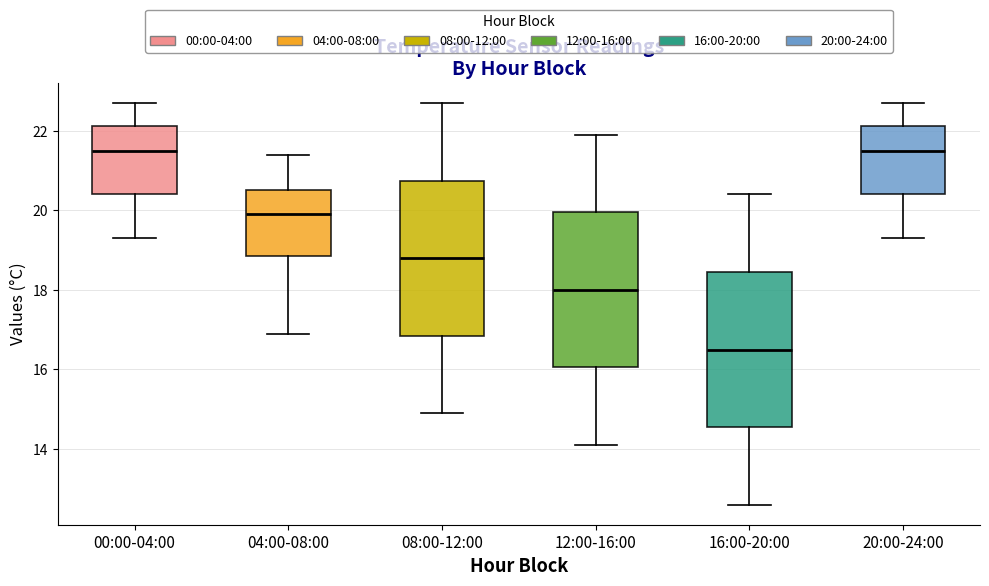

Reading left to right, transcribe this box plot: for each box, give where its median line is, the range the box spans, and where its two whiskers end, as read against the y-axis. The values are not printed on the chart, so give them approximately, as read against the axis.

00:00-04:00: median 21.6, box 20.4 to 22.2, whiskers 19.4 to 22.8
04:00-08:00: median 20.0, box 18.8 to 20.6, whiskers 17.0 to 21.4
08:00-12:00: median 18.8, box 16.8 to 20.8, whiskers 15.0 to 22.8
12:00-16:00: median 18.0, box 16.0 to 20.0, whiskers 14.2 to 22.0
16:00-20:00: median 16.6, box 14.6 to 18.4, whiskers 12.6 to 20.4
20:00-24:00: median 21.6, box 20.4 to 22.2, whiskers 19.4 to 22.8